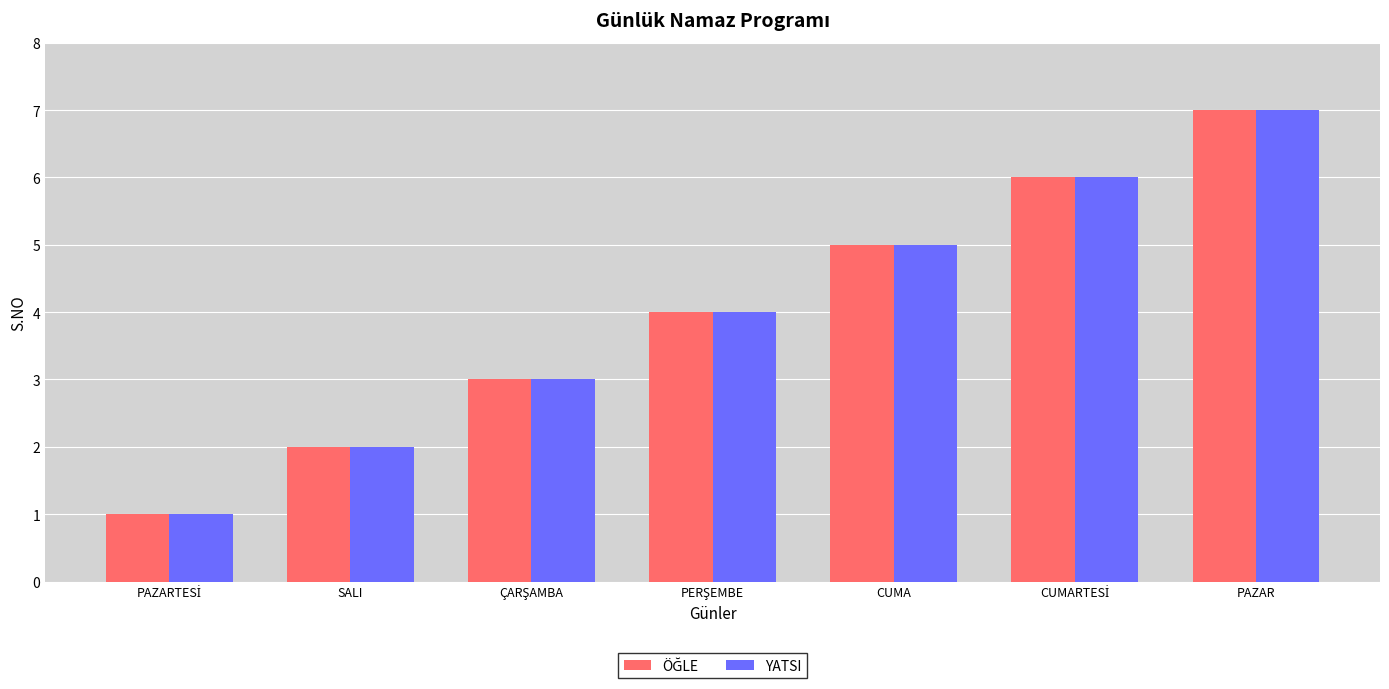

What is the total value across all series at CUMA?

10